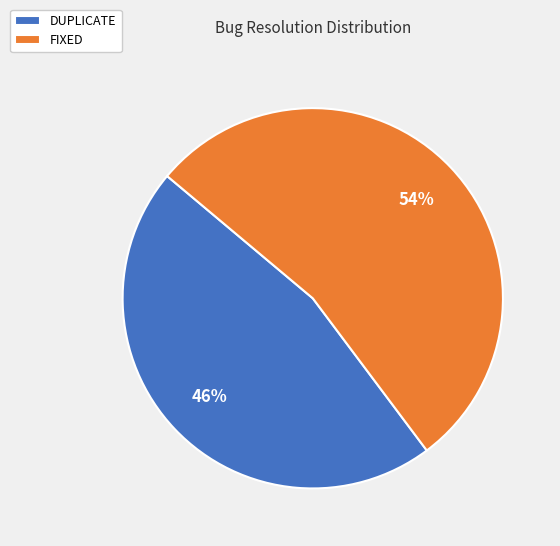

Do FIXED and DUPLICATE together represent more than half of the pie?

Yes